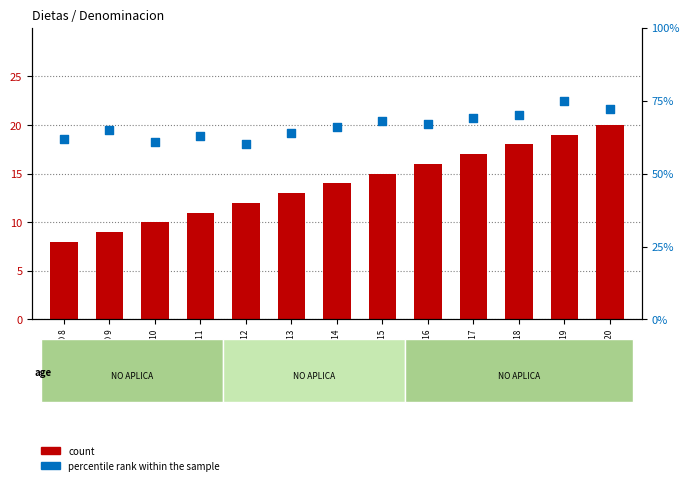

What are all the series names shown in the legend?

count, percentile rank within the sample